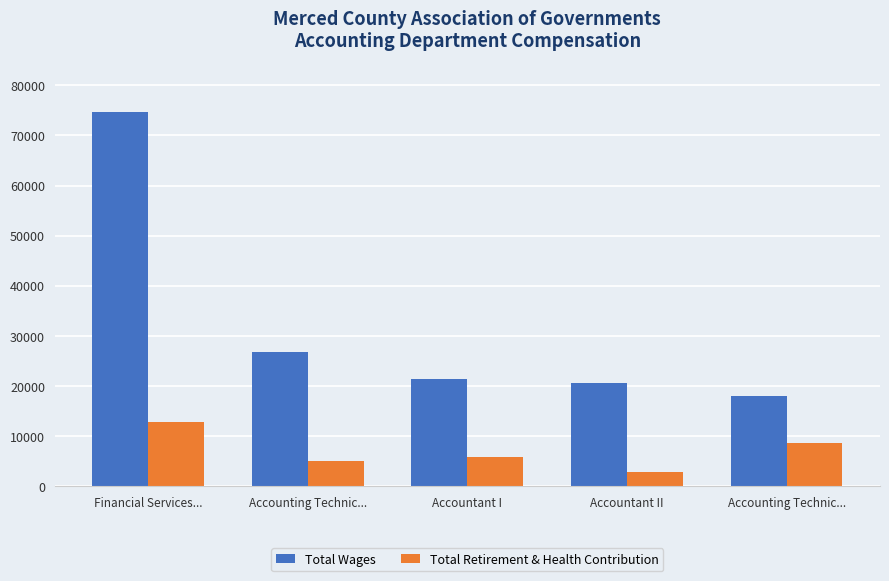

How many values in the Total Wages series are below 21493?

2